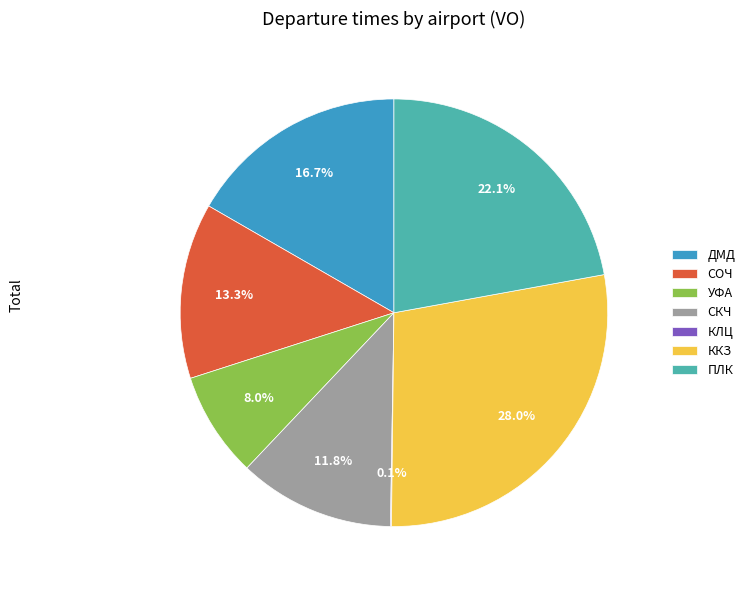

The ДМД slice represents 17% of the pie. True or false?

True